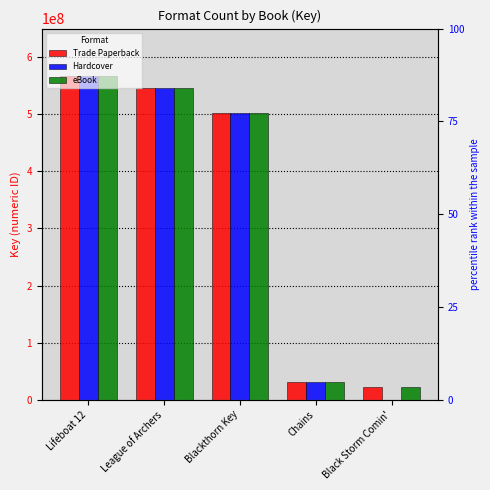

How many distinct data groups are displayed?

3